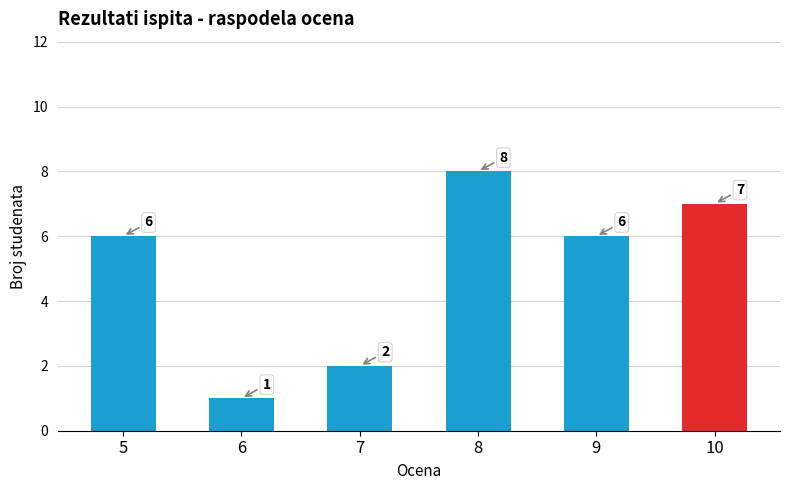

True or false: the data shows 6 at 9.

True